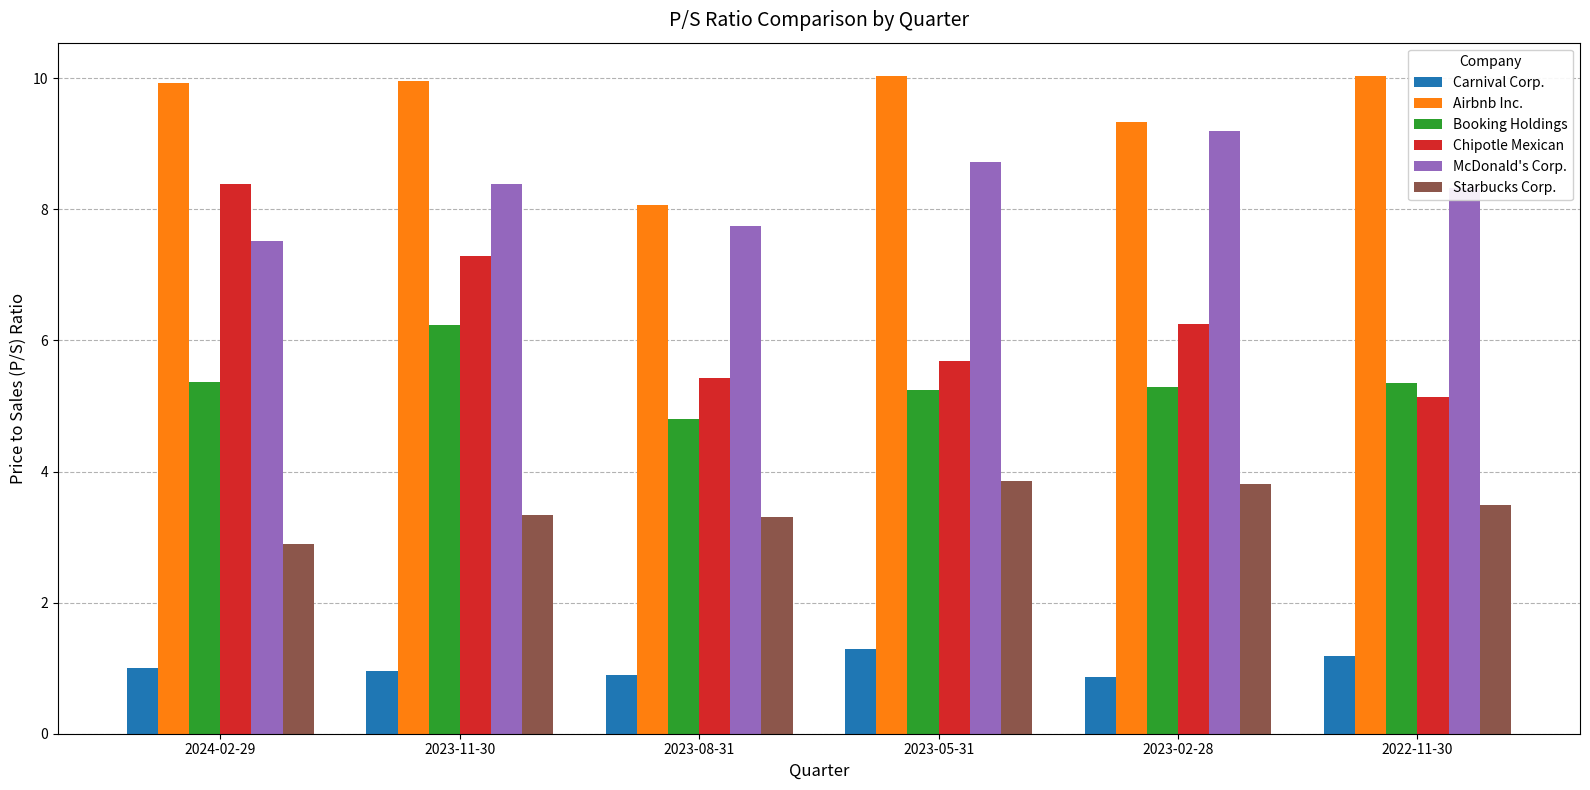

What are all the series names shown in the legend?

Carnival Corp., Airbnb Inc., Booking Holdings, Chipotle Mexican, McDonald's Corp., Starbucks Corp.